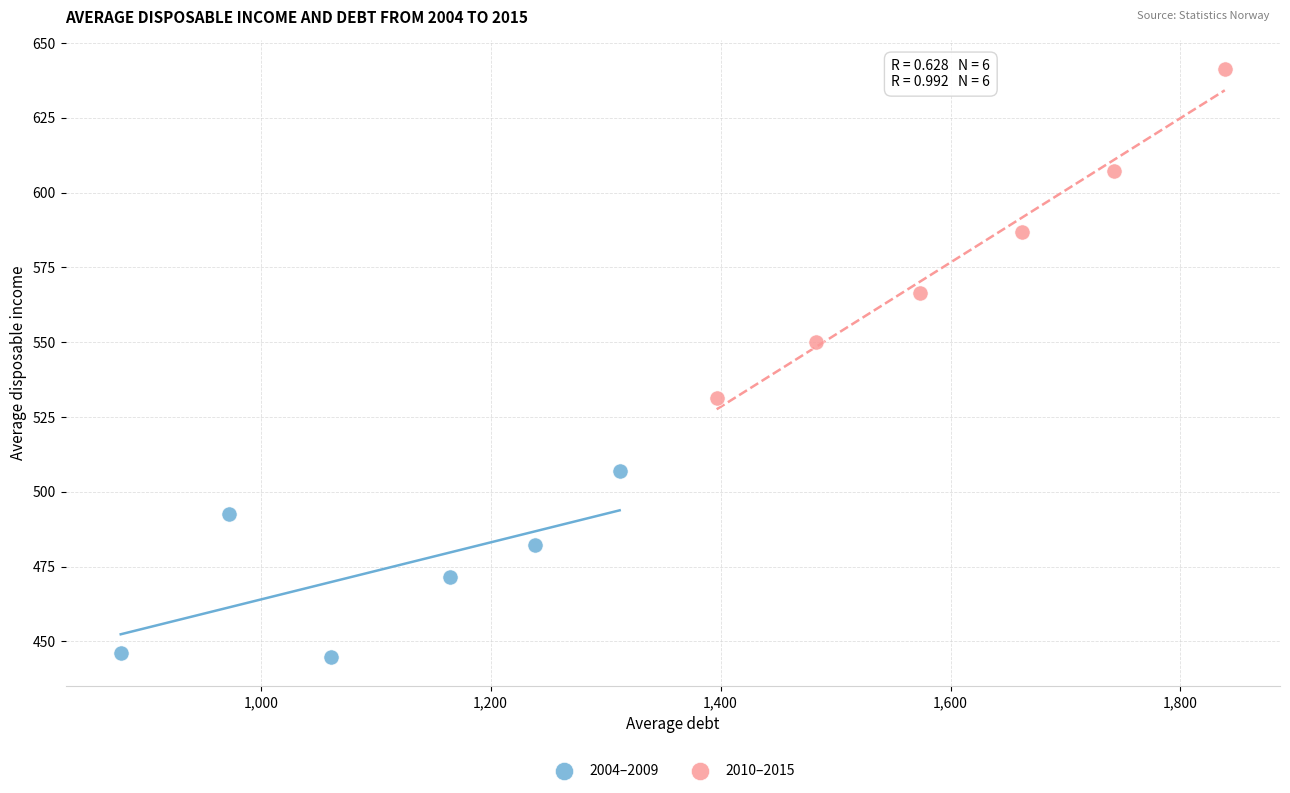

What are all the series names shown in the legend?

2004–2009, 2010–2015